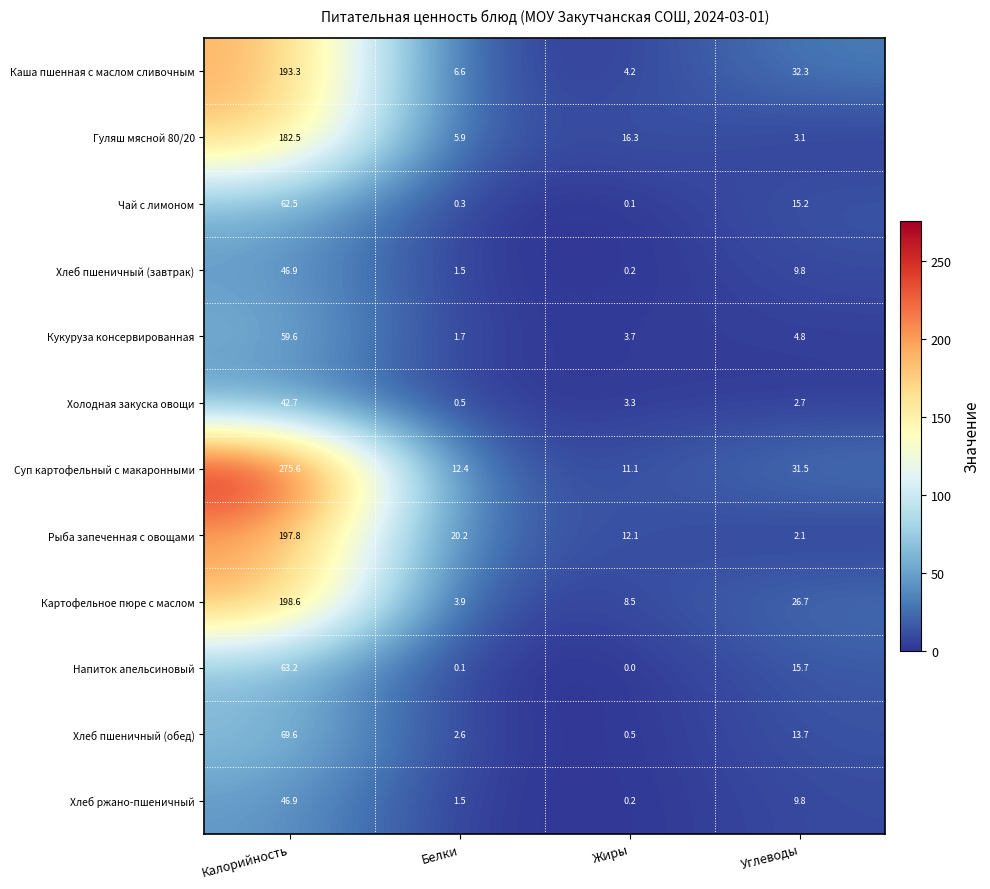

What is the approximate value of Холодная закуска овощи at Жиры?

3.3